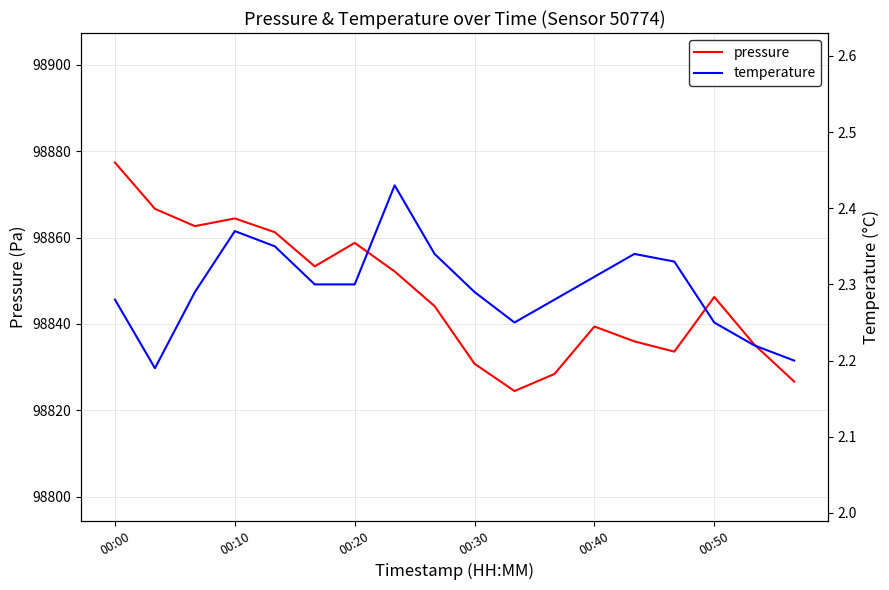

What position from the right is 8?

10